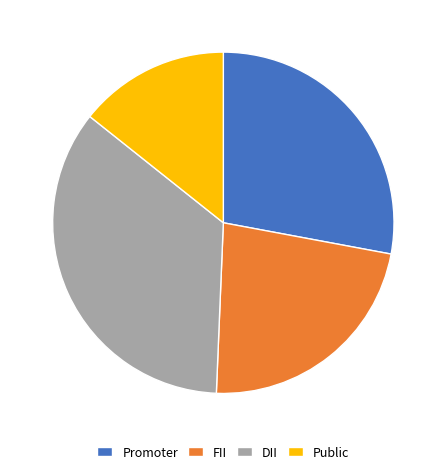

Rank the categories by value from lowest to highest.

Public, FII, Promoter, DII